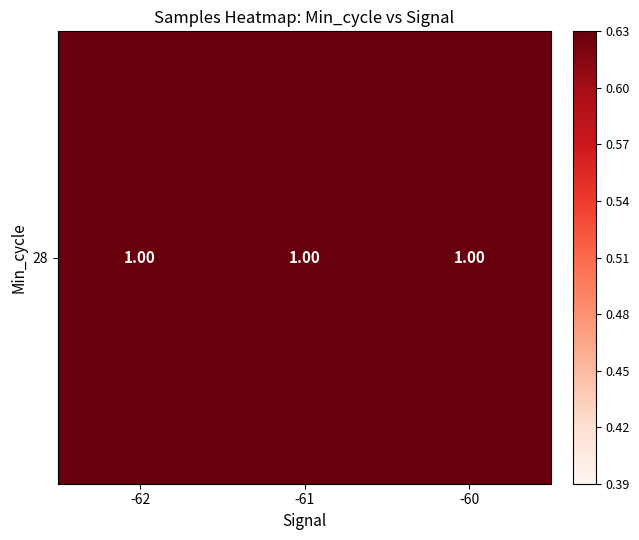

Which label corresponds to the largest value in the chart?

-60